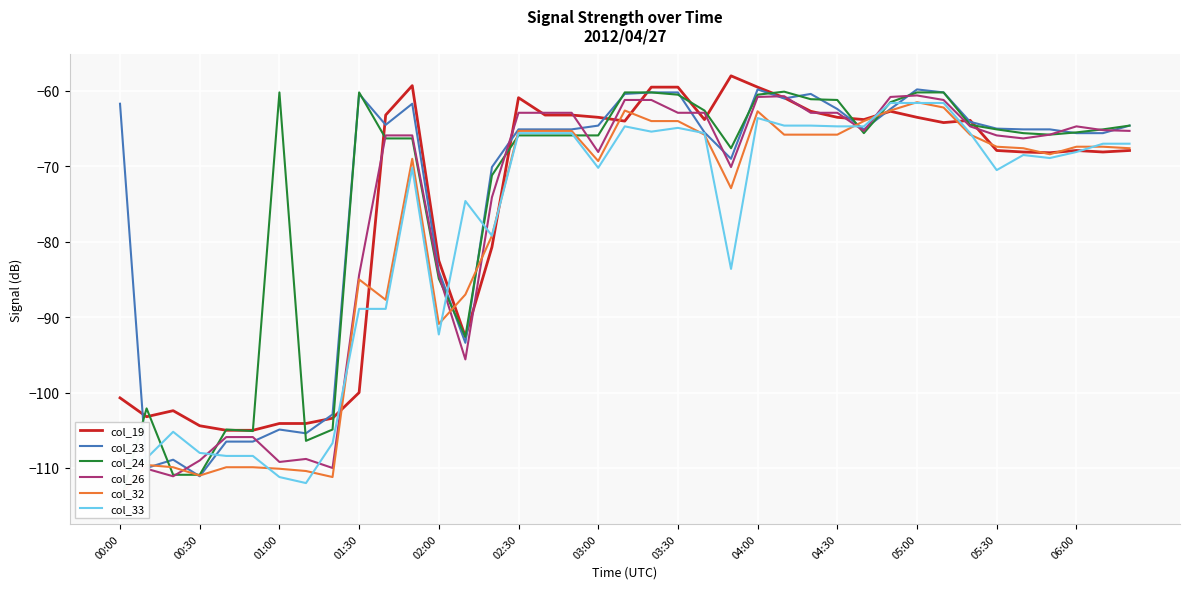

What is the minimum value for col_26?

-111.1